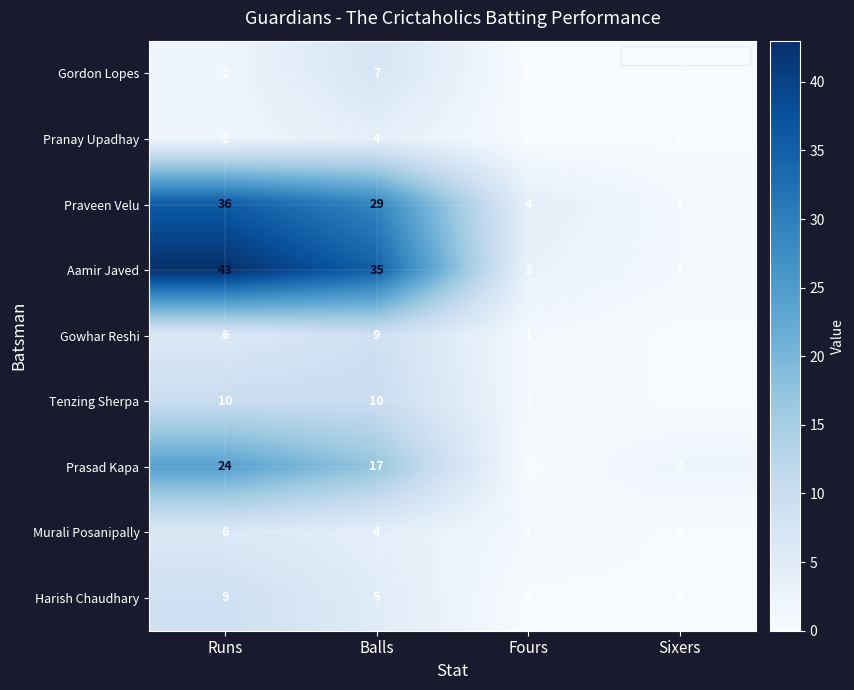

Count the number of categories in the chart.

4